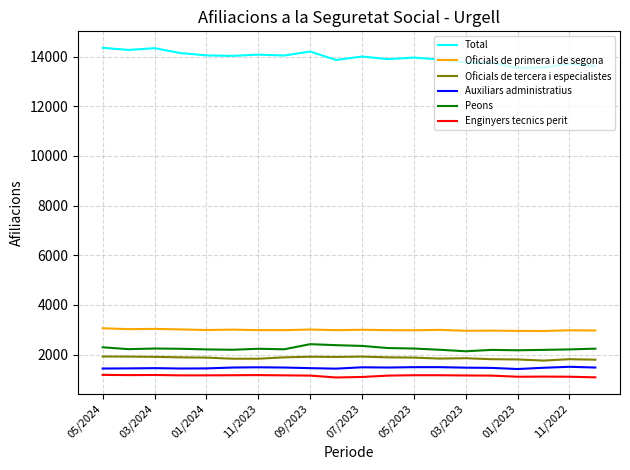

True or false: Oficials de primera i de segona and Auxiliars administratius cross at least once.

False